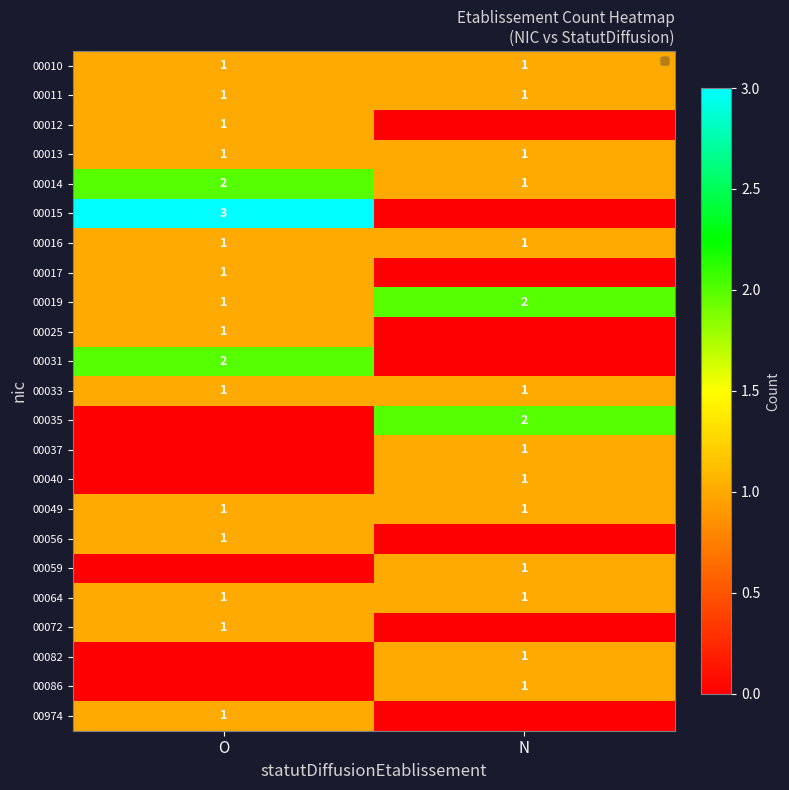

At which label is 00014 closest to 1?

N